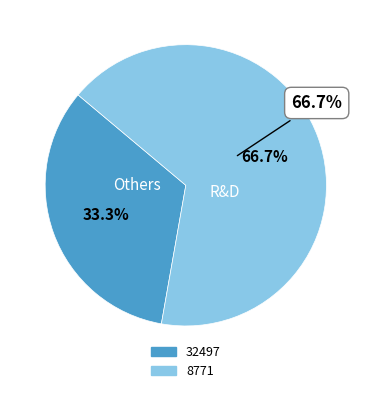

What is the largest slice in the pie chart?

8771